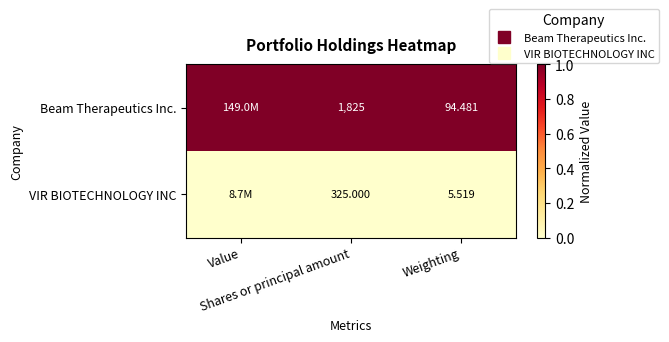

What is the spread (max minus min) of values at Weighting?

1